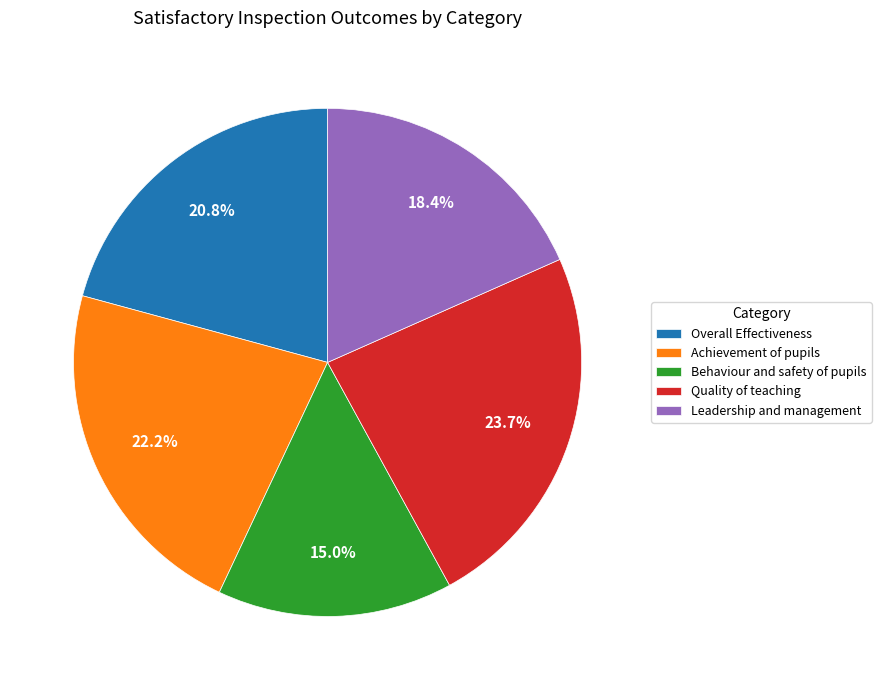

Count the number of slices in the pie.

5